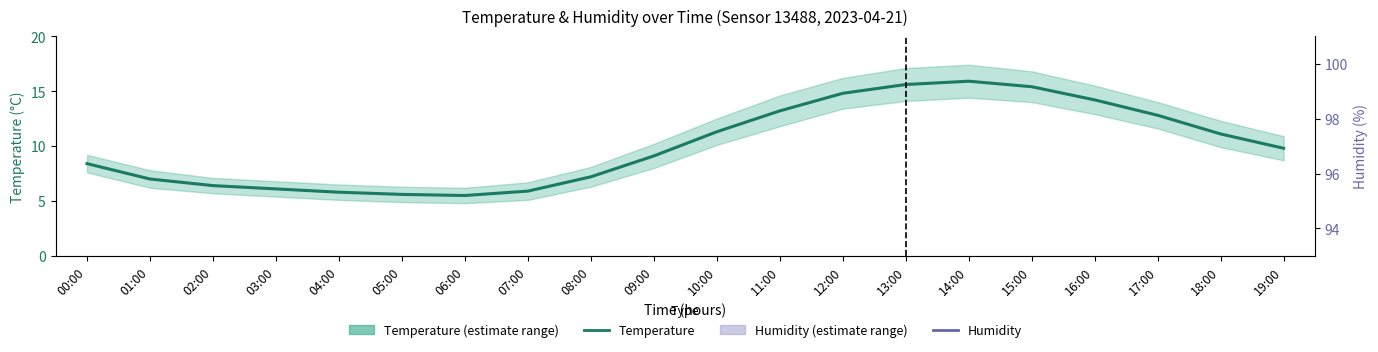

True or false: Humidity and Temperature cross at least once.

False